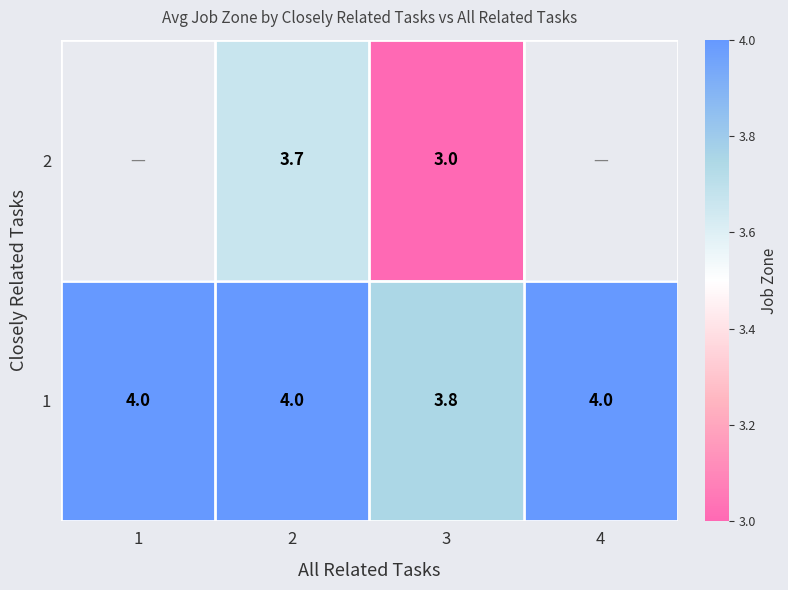

Is the value of 1 at 3 greater than the value of 2 at 2?

Yes